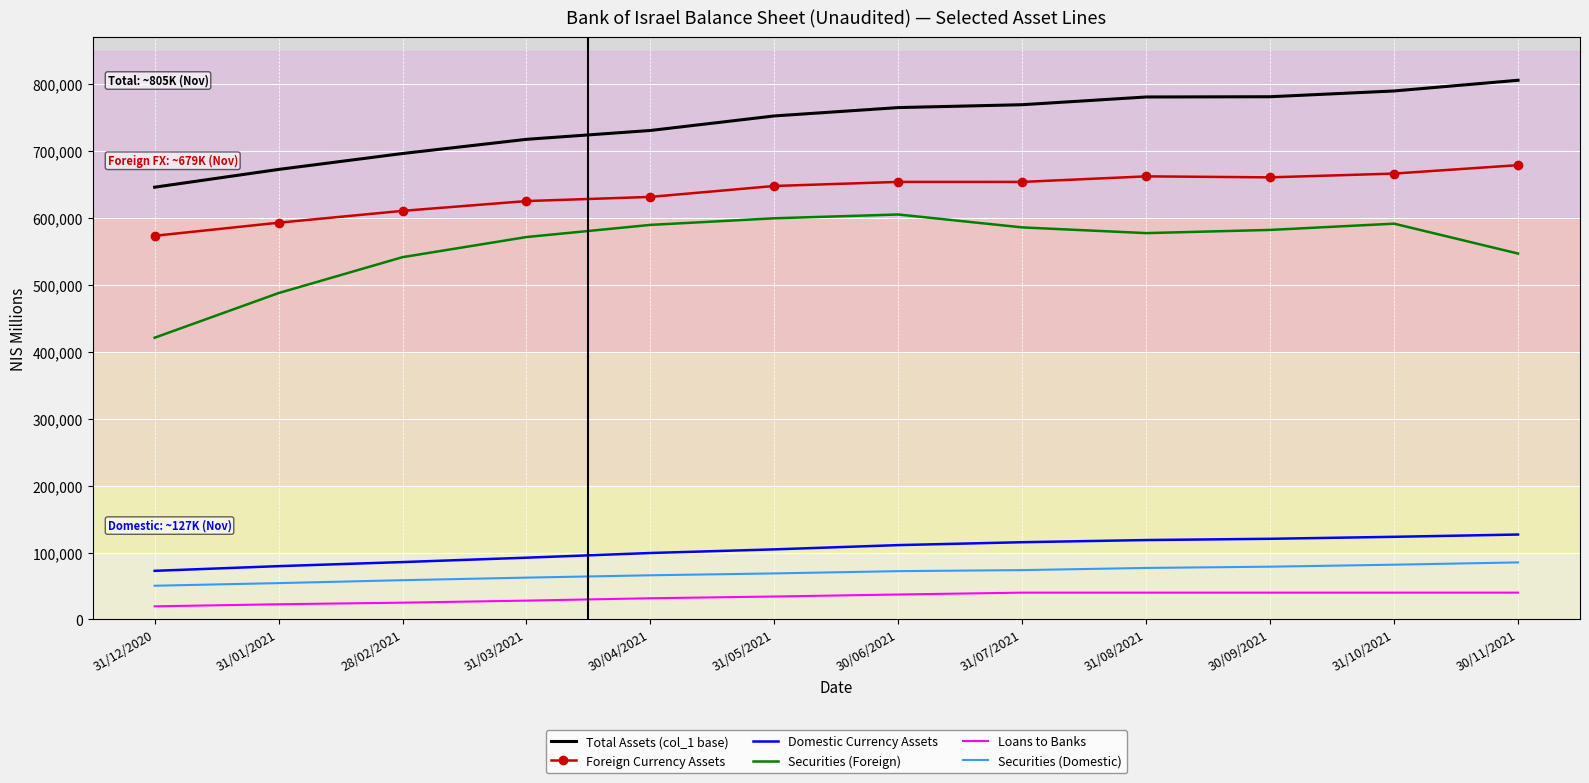

What is the difference between the maximum and minimum values in the Foreign Currency Assets series?

105544